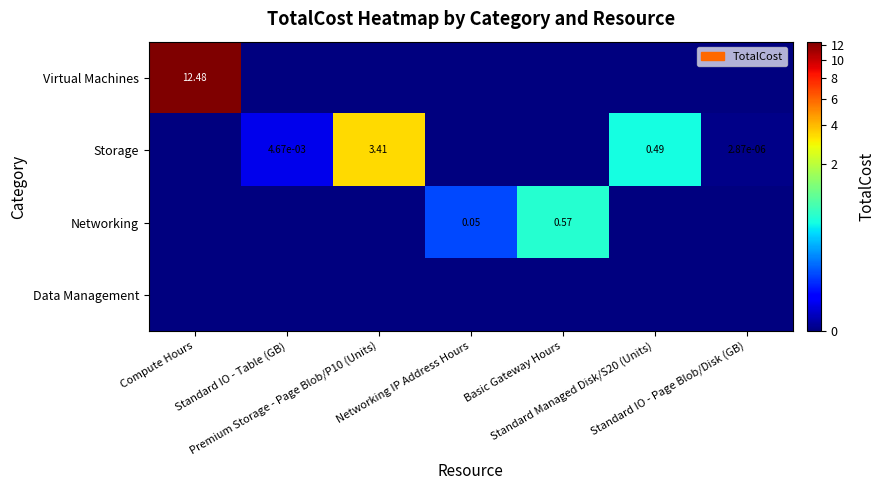

Which series changed the most between Networking IP Address Hours and Standard IO - Page Blob/Disk (GB)?

Networking